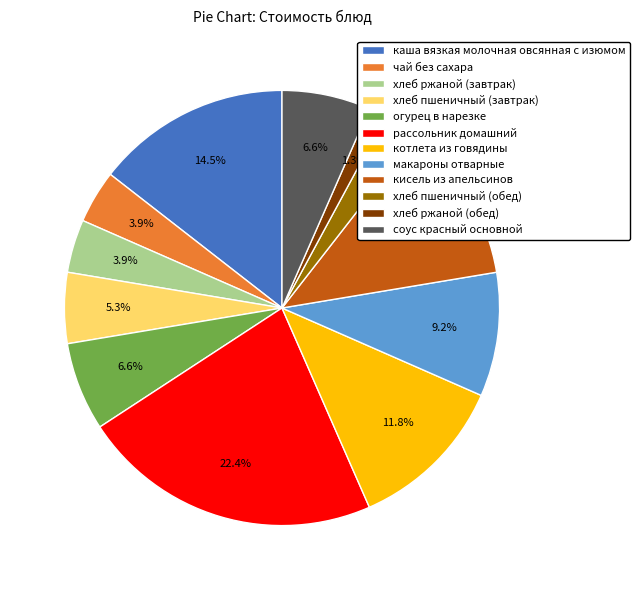

Which slice is the smallest?

хлеб ржаной (обед)